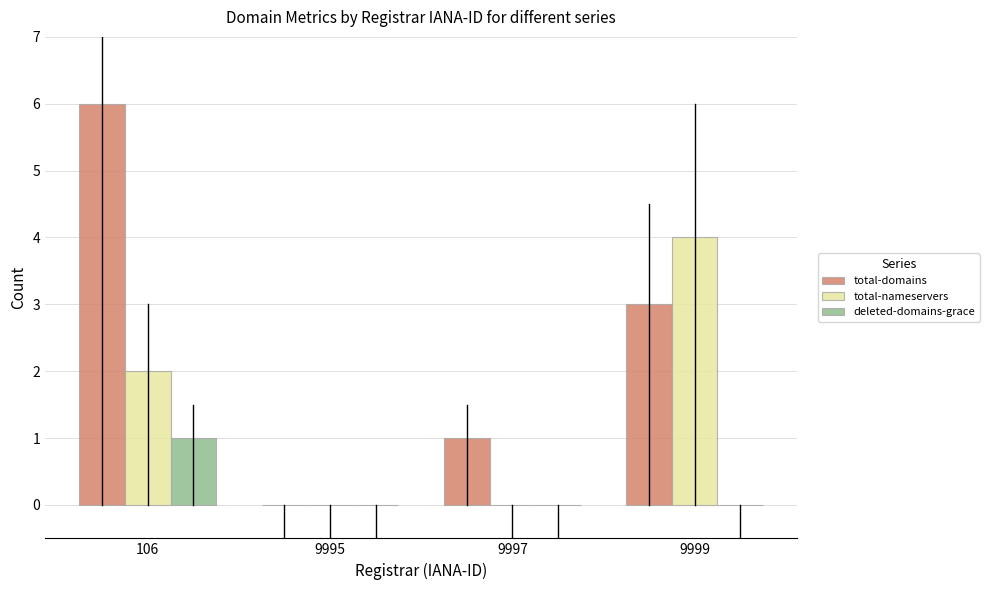

Which category has the highest value in the total-domains series?

106